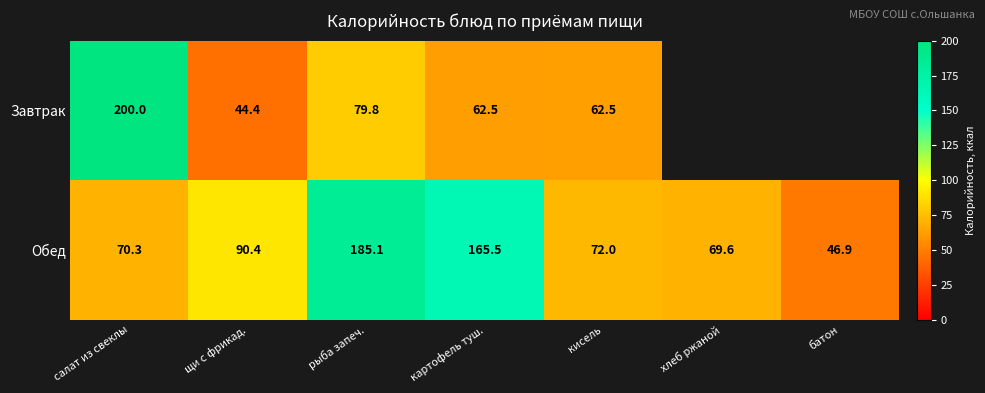

What is the sum of the Завтрак values at рыба запеч. and картофель туш.?

142.3